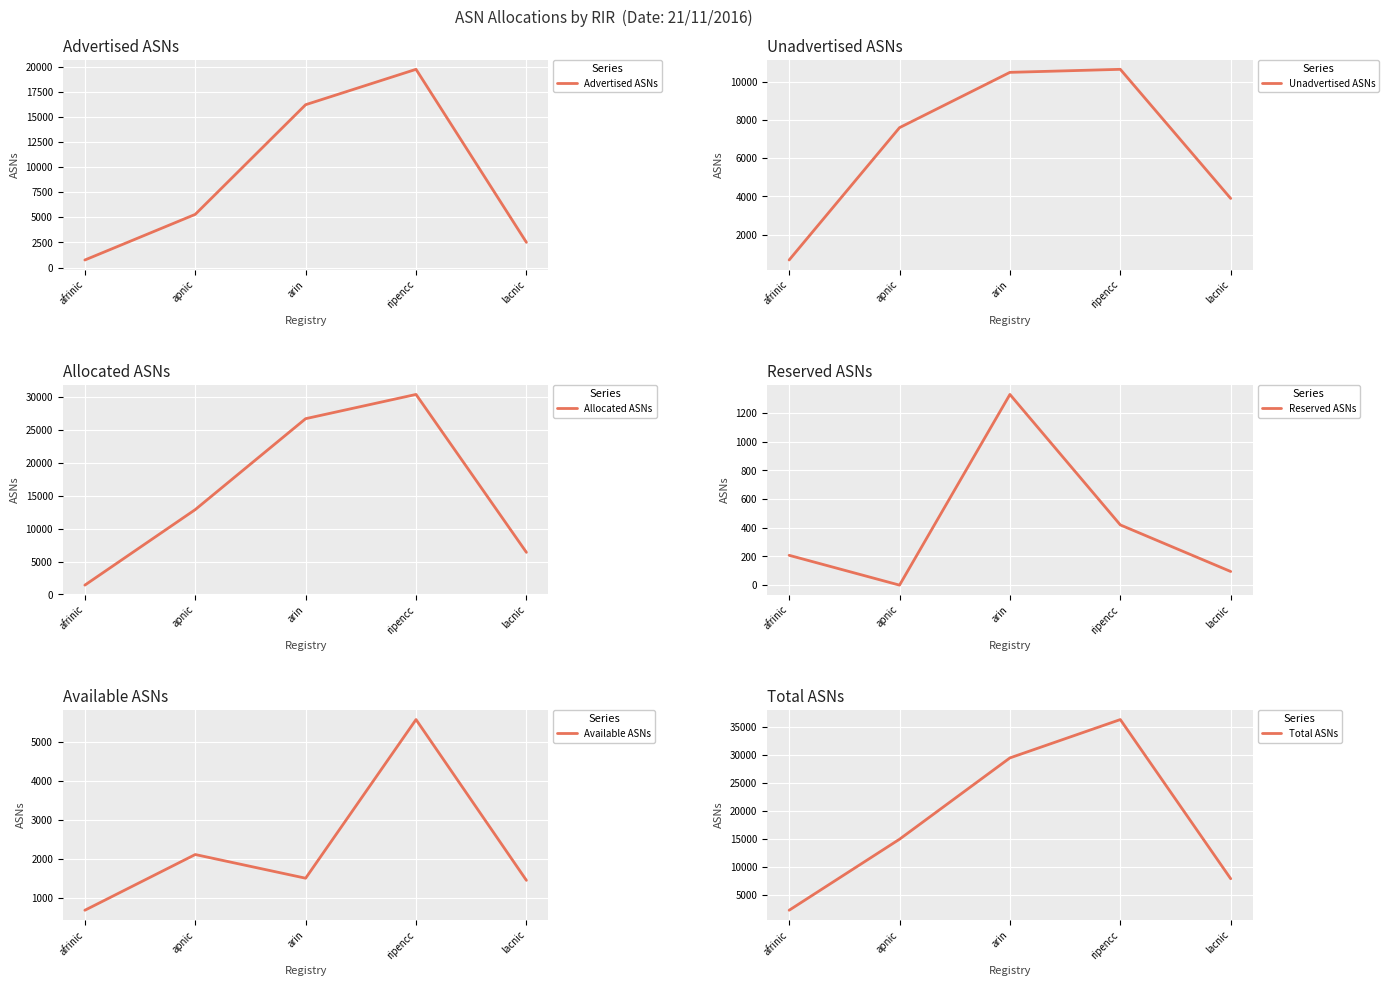

True or false: Advertised ASNs has a value of 25837 at arin.

False